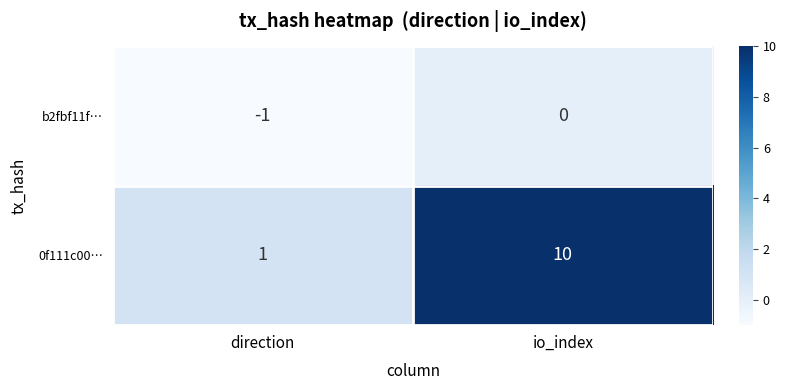

Between direction and io_index, which series saw the biggest shift?

0f111c00…